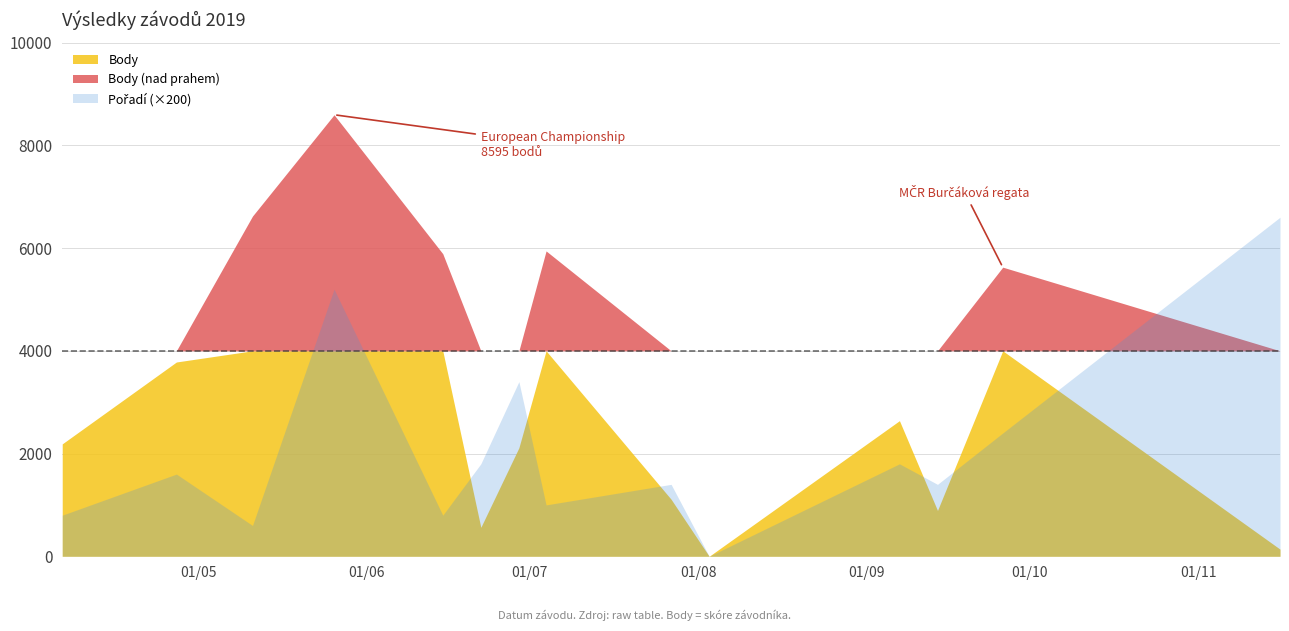

Does the chart have visible grid lines?

Yes